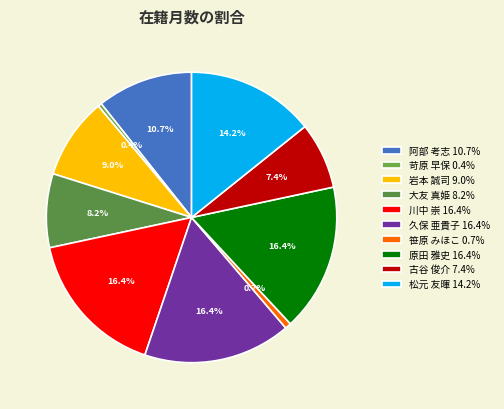

Is there any slice that represents more than half of the pie?

No